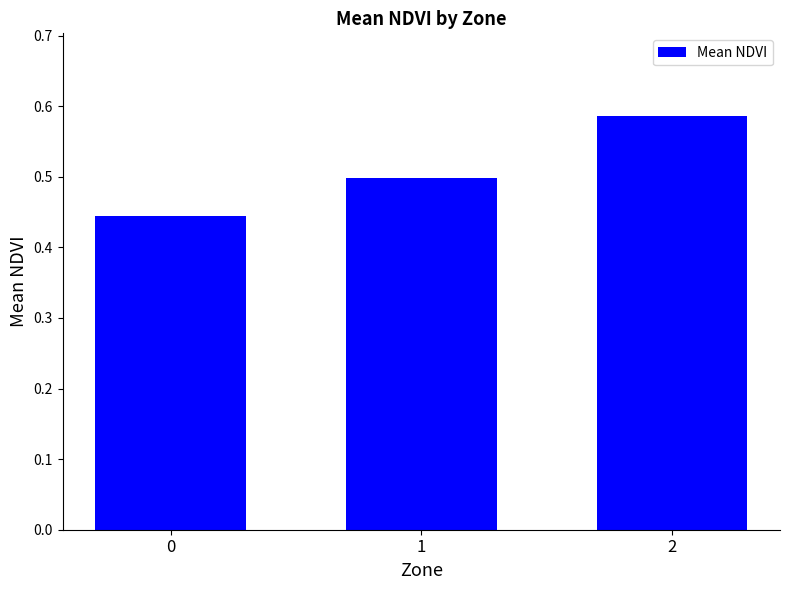

Are the bars grouped side by side (vs. stacked)?

No